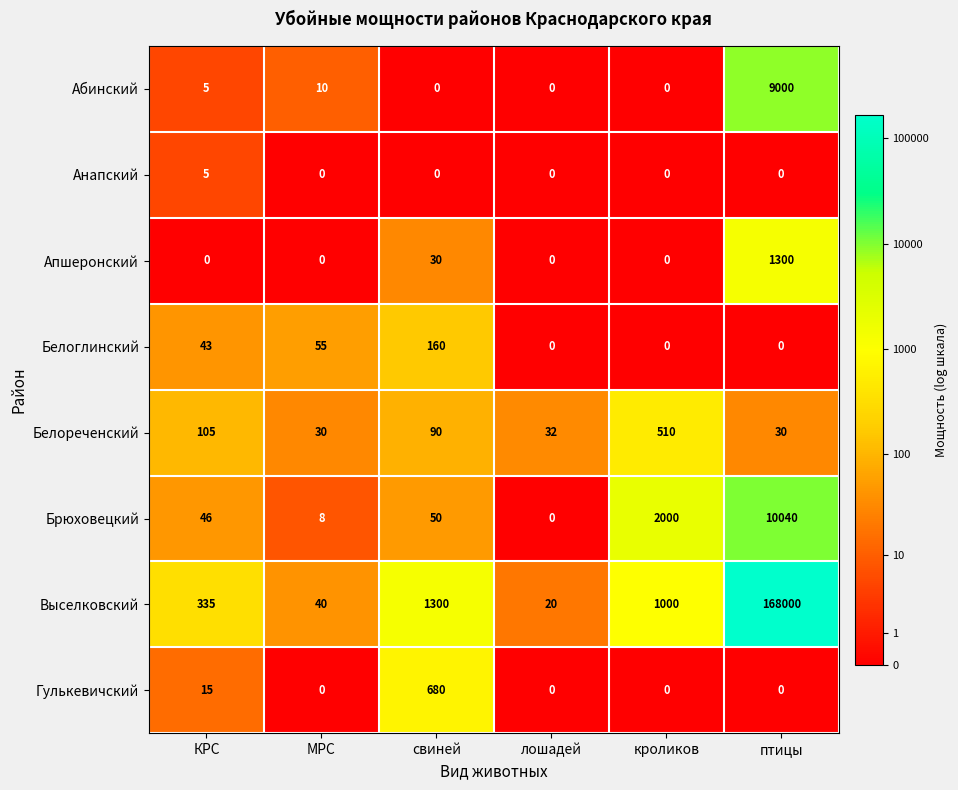

What is the sum of the Брюховецкий values at свиней and птицы?

10090